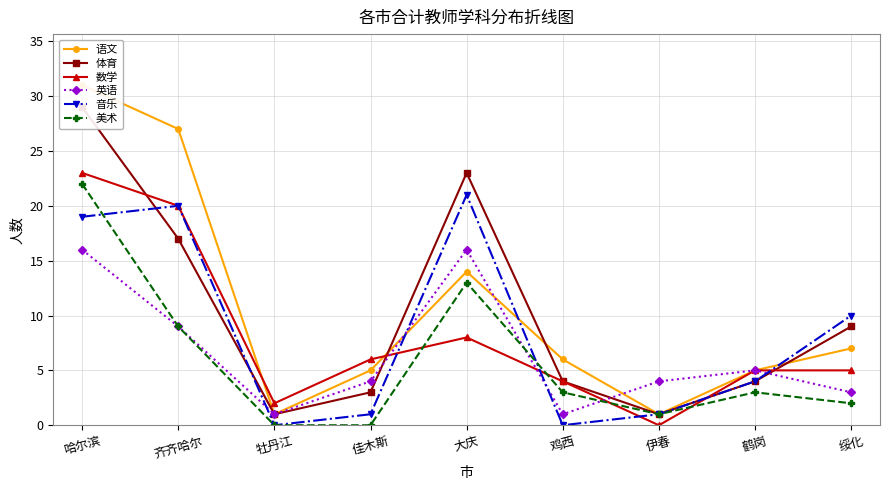

How many lines are shown in the chart?

6